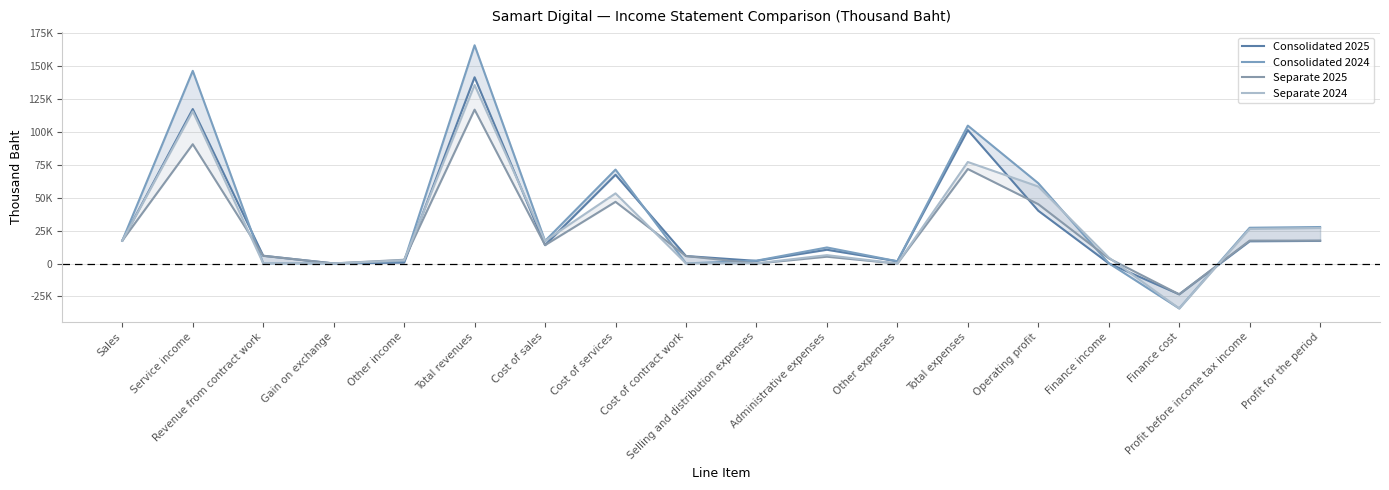

Rank the series by their maximum value, from lowest to highest.

Separate 2025, Separate 2024, Consolidated 2025, Consolidated 2024